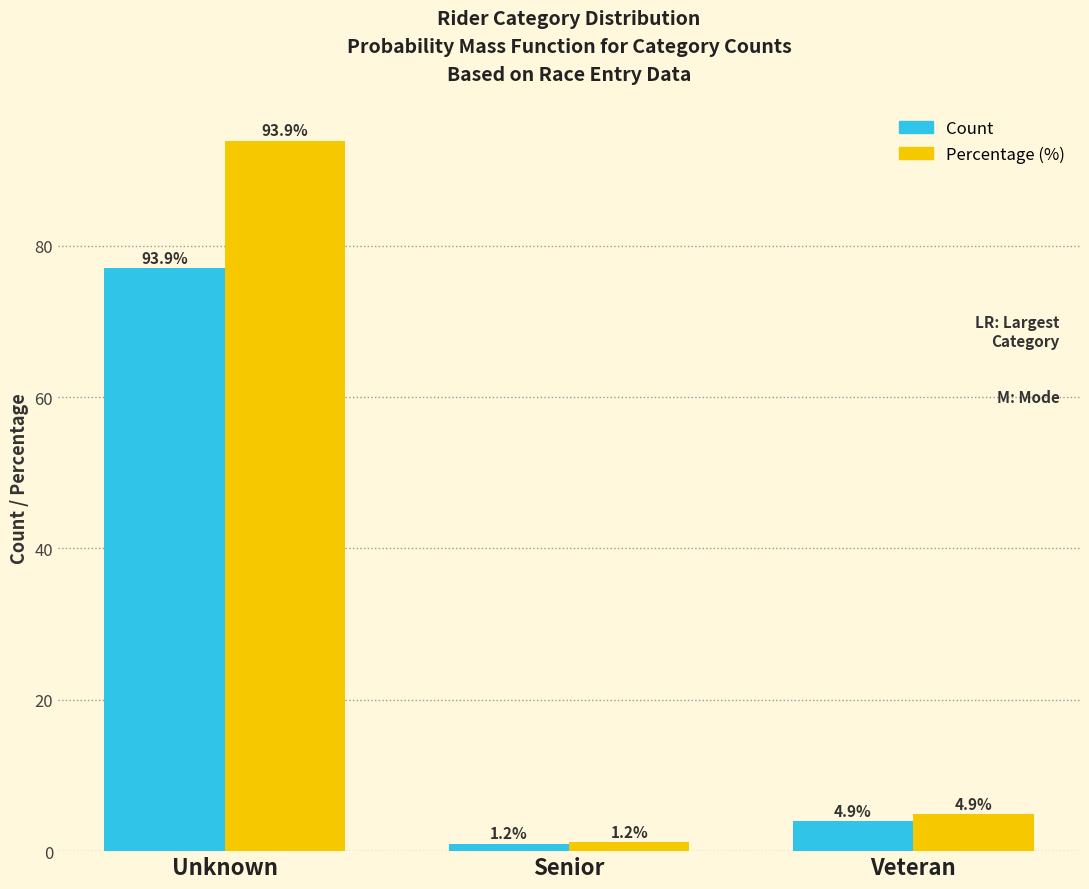

At which category is the sum across all series the highest?

Unknown